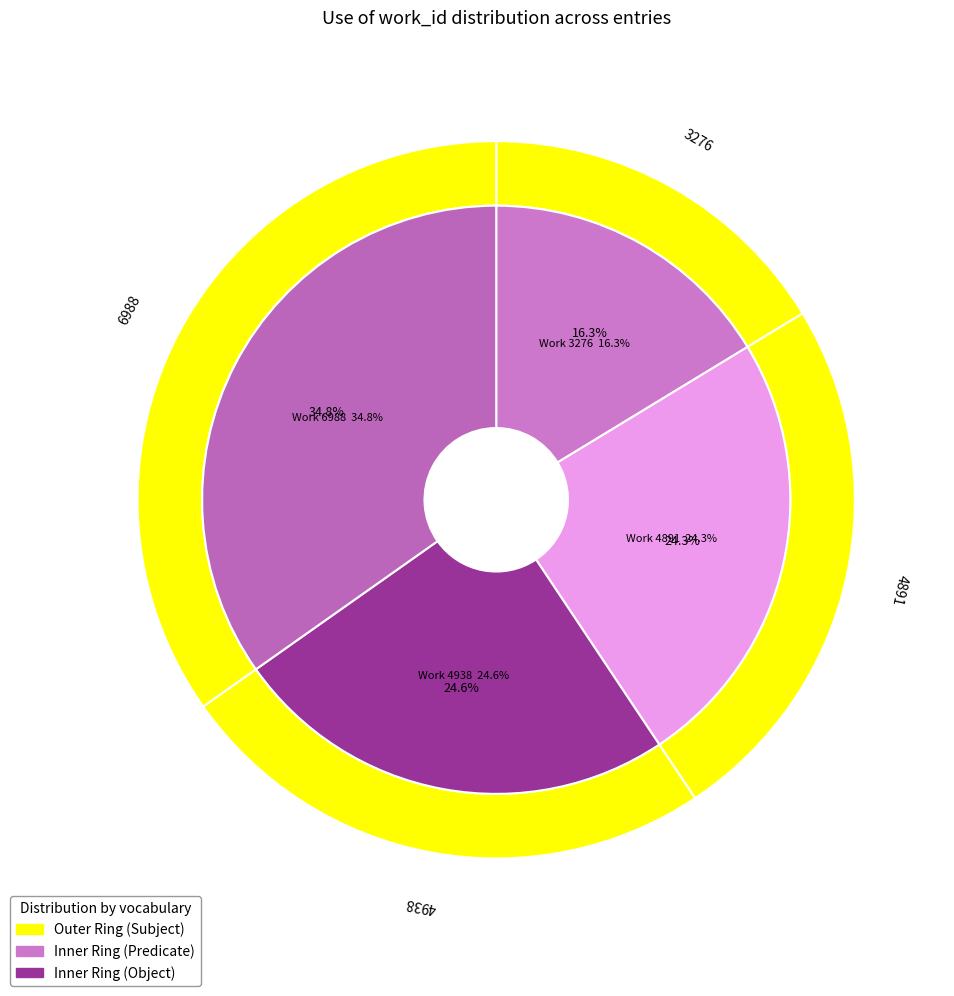

Does Work 4938 account for over 50% of the chart?

No